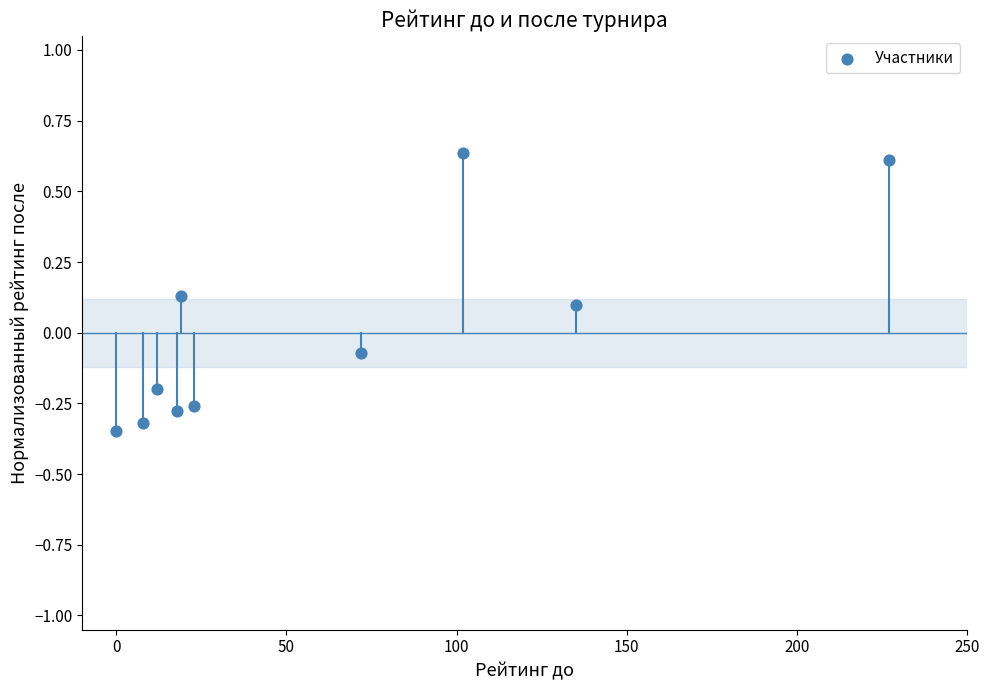

What is the average X value?

61.6